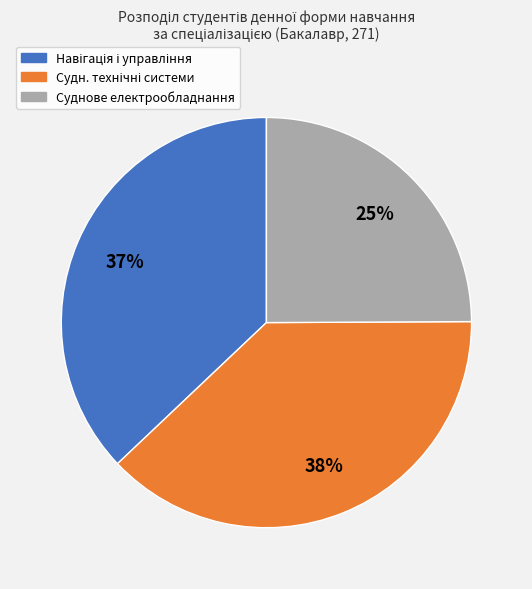

Is there a majority slice in this chart?

No